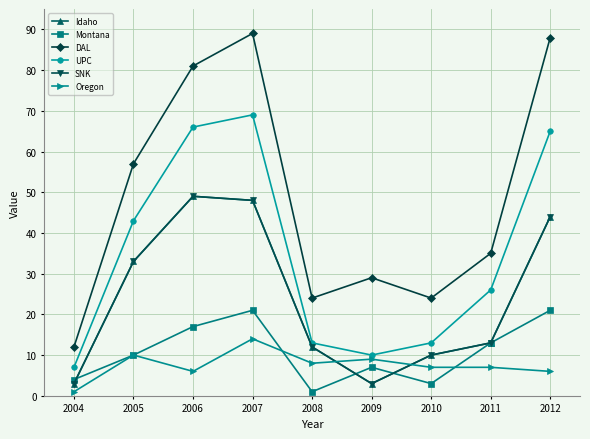

Does the chart have visible grid lines?

Yes